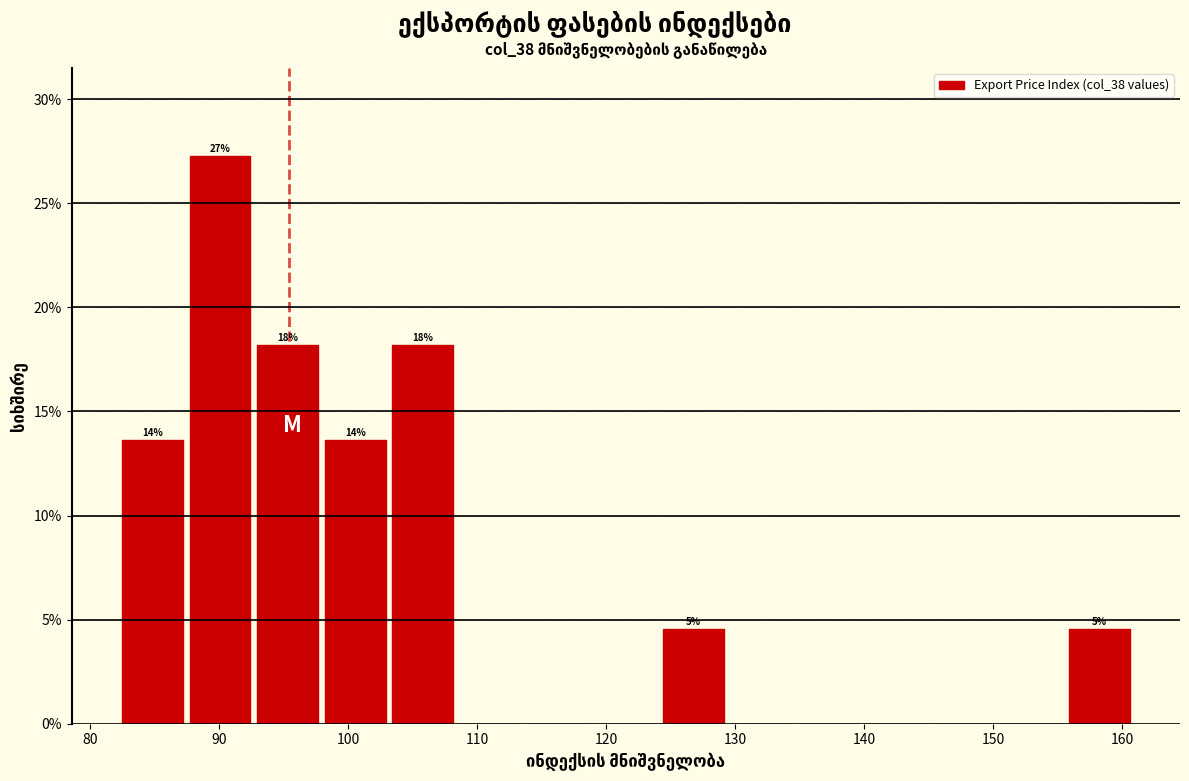

Which range on the x-axis has the tallest bar?

87 to 93